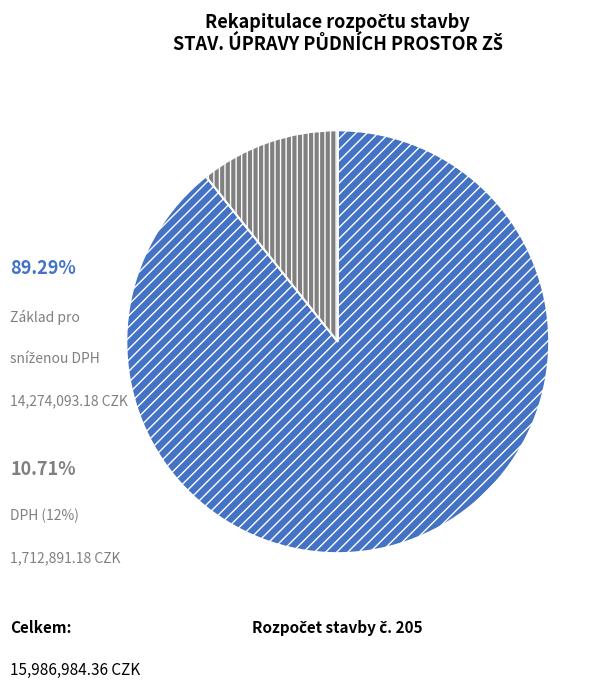

Does any single category account for the majority?

Yes